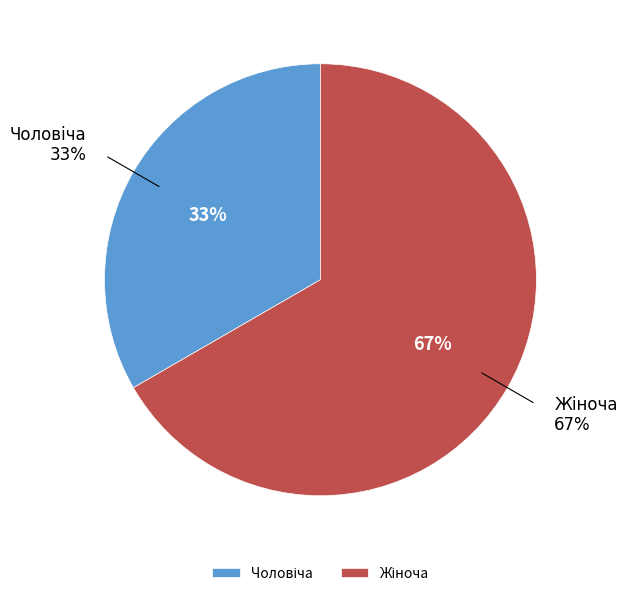

Rank the categories by value from highest to lowest.

Жіноча, Чоловіча